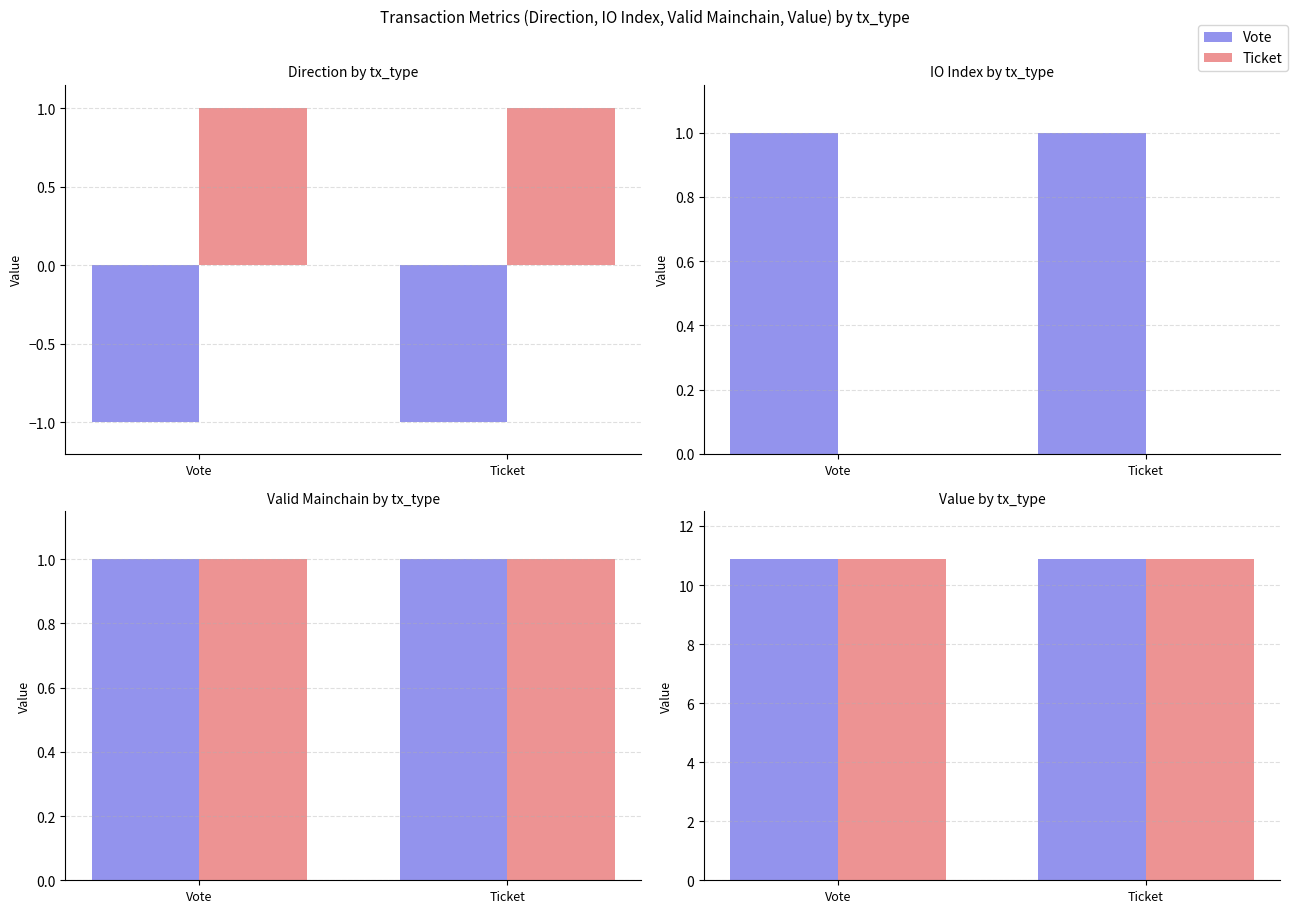

True or false: valid_mainchain has a value of 1.0 at Vote.

True